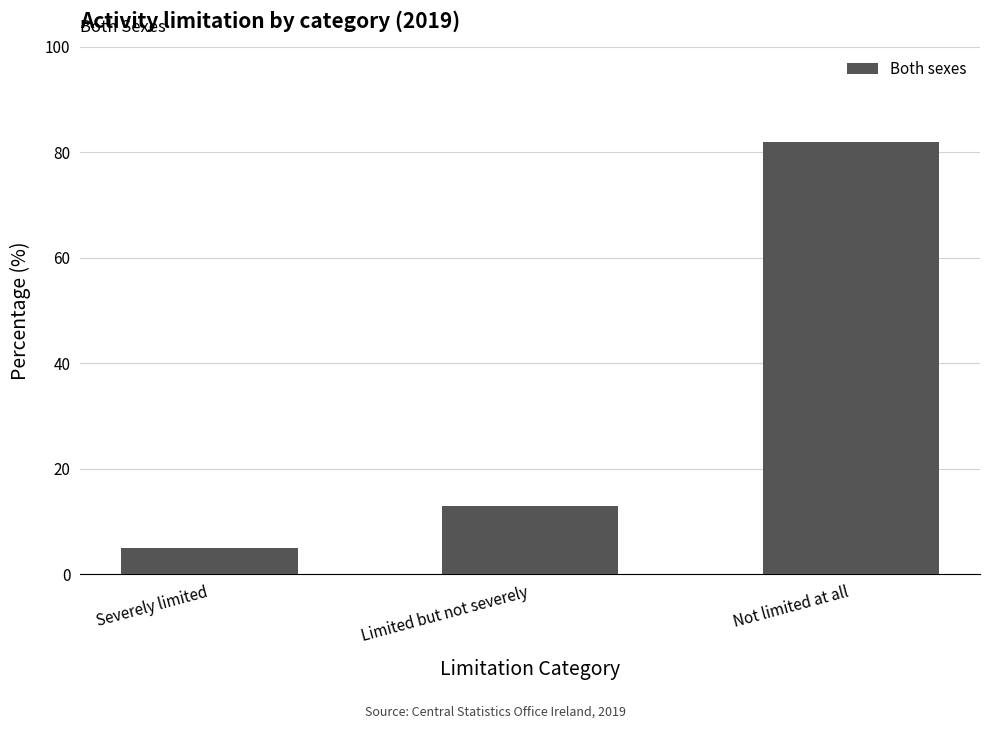

List the labels in order of value, smallest first.

Severely limited, Limited but not severely, Not limited at all